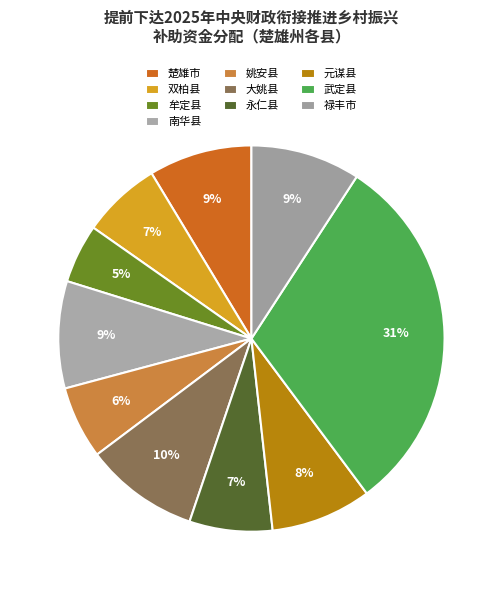

Does 姚安县 account for over 50% of the chart?

No